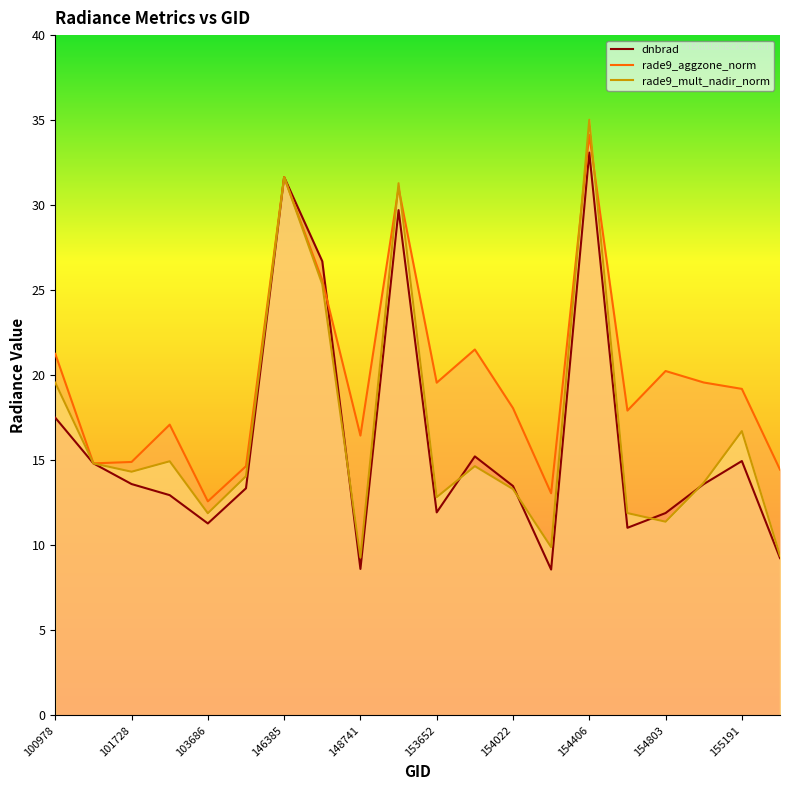

List the series in order of their overall mean, highest first.

rade9_aggzone_norm, rade9_mult_nadir_norm, dnbrad